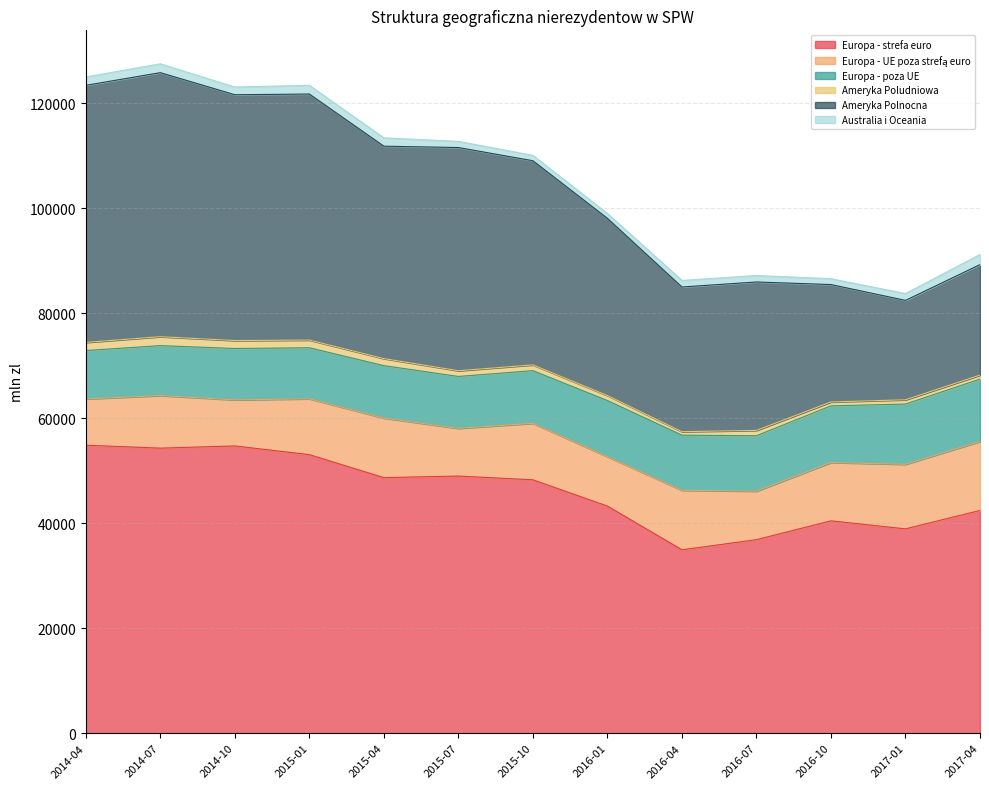

What is the smallest value displayed?

663.8